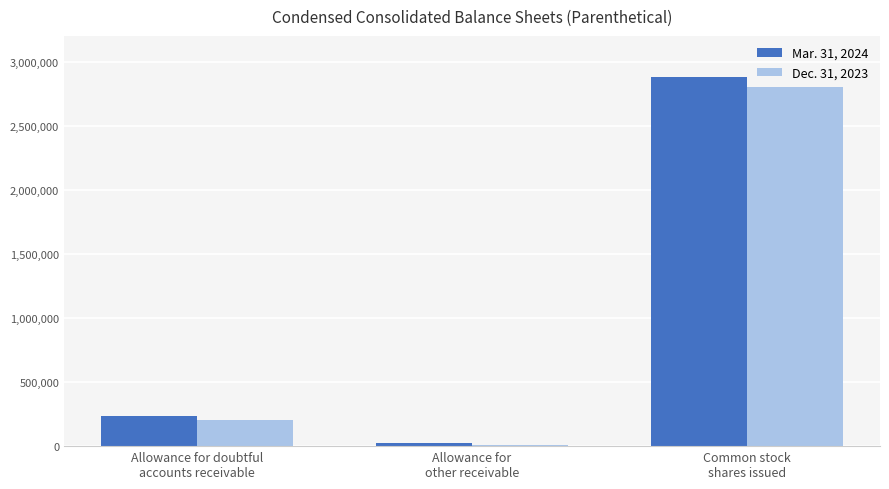

Is it true that Mar. 31, 2024 equals 234727 at Allowance for doubtful
accounts receivable?

True